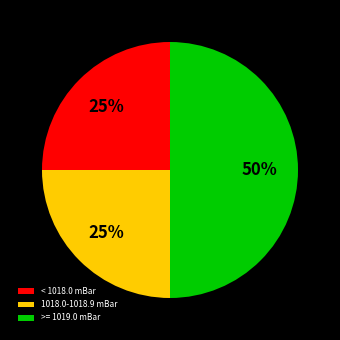

To the nearest percent, what is the average slice percentage?

33%